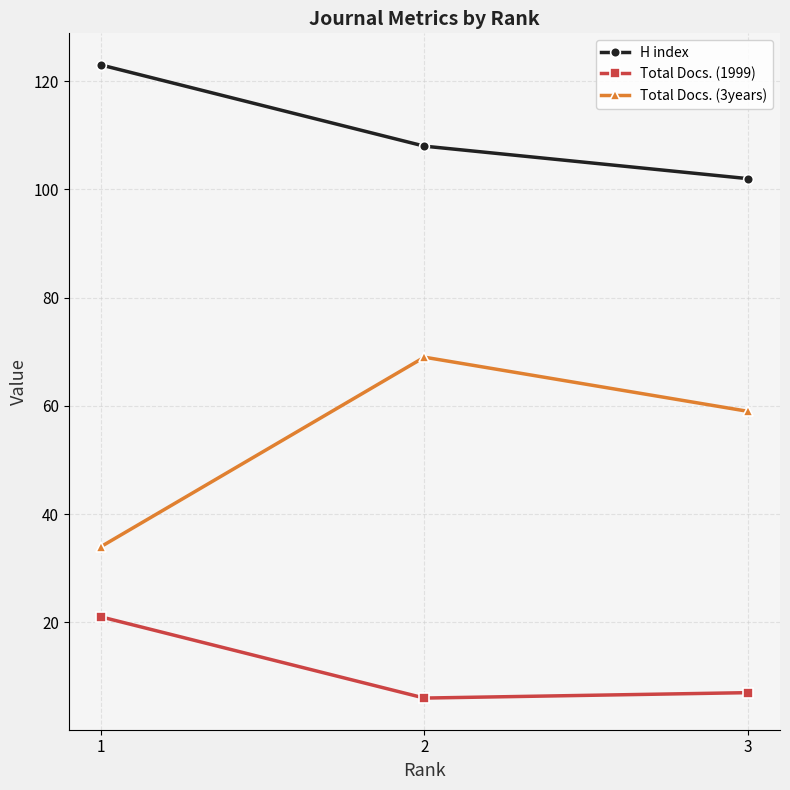

What is the sum of the Total Docs. (3years) values at 1 and 2?

103